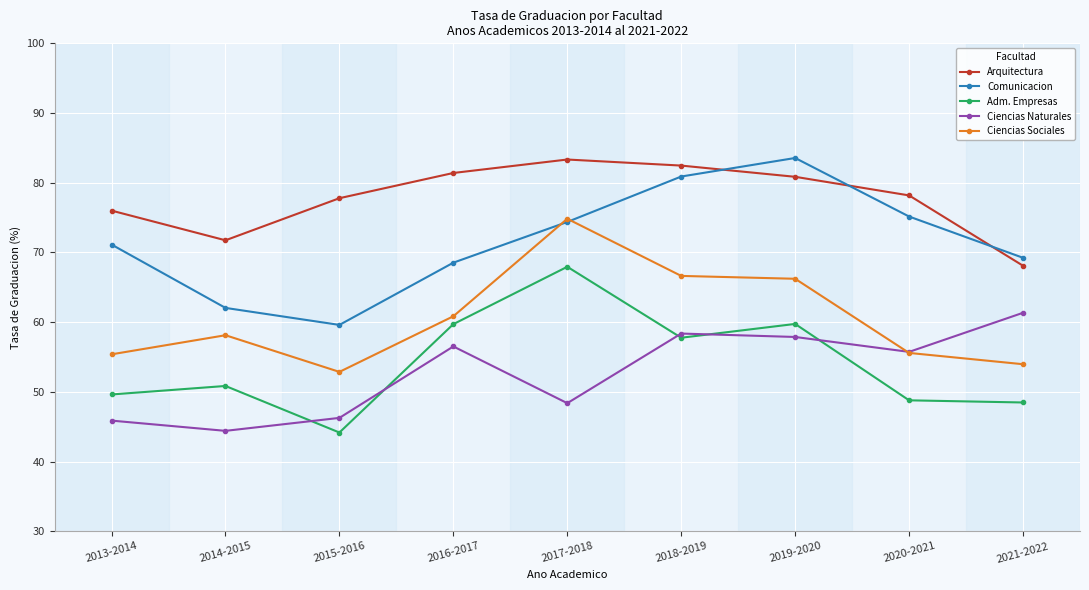

True or false: Adm. Empresas and Comunicacion intersect in this chart.

False